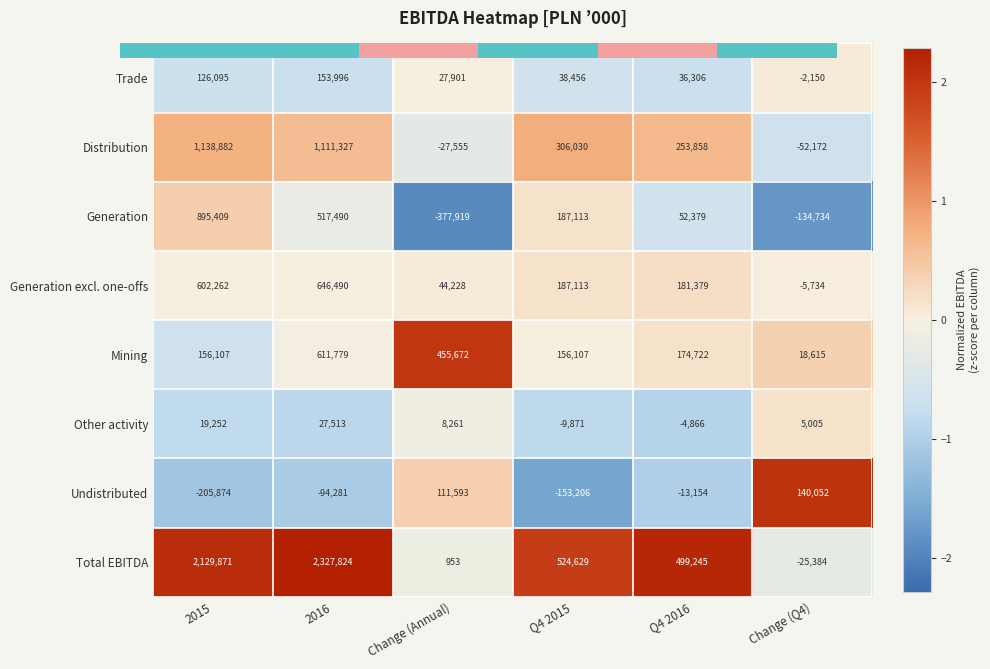

What is the greatest value displayed?

2327824